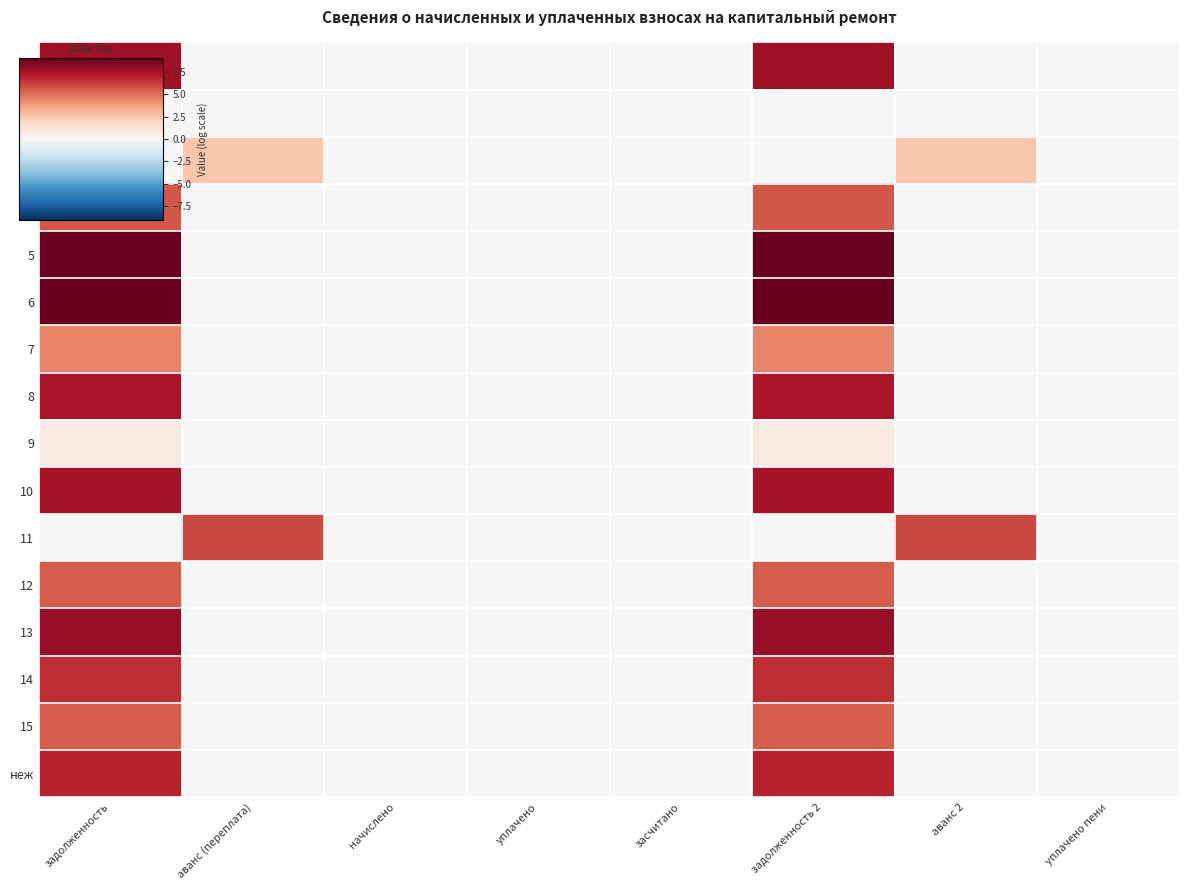

Which label corresponds to the smallest value in the chart?

аванс (переплата)